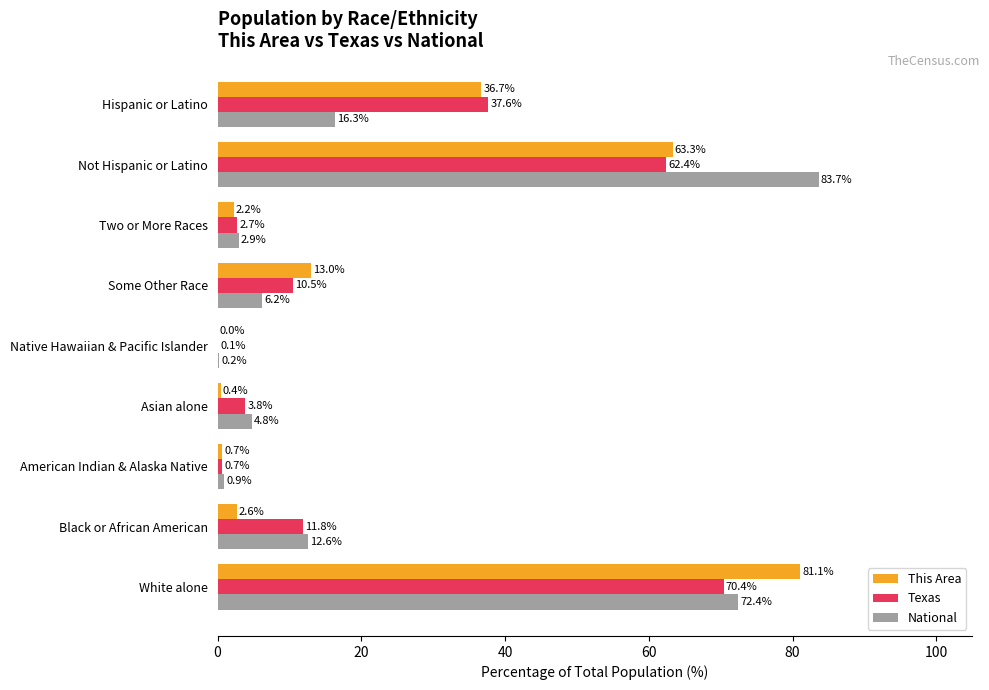

True or false: National has a value of 33.0 at White alone.

False